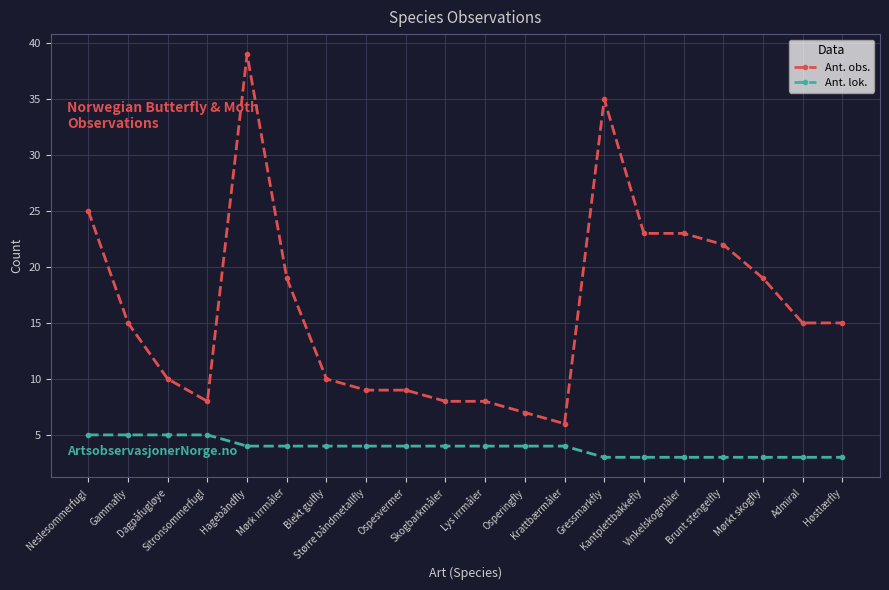

Which series has the largest total across all categories?

Ant. obs.